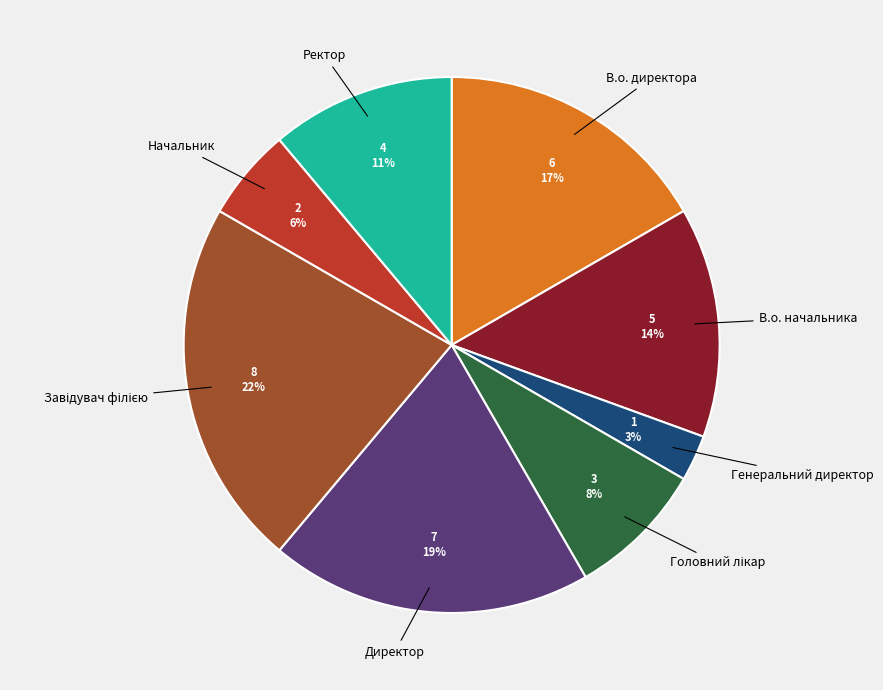

The Ректор slice represents 2% of the pie. True or false?

False